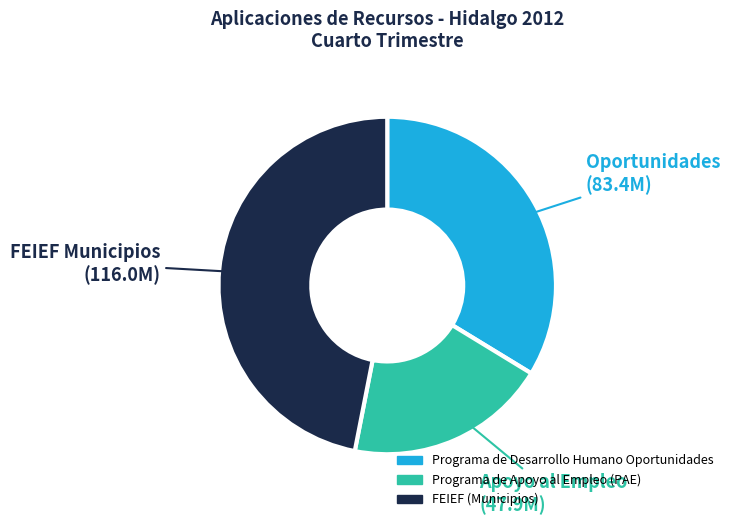

Does any single category account for the majority?

No